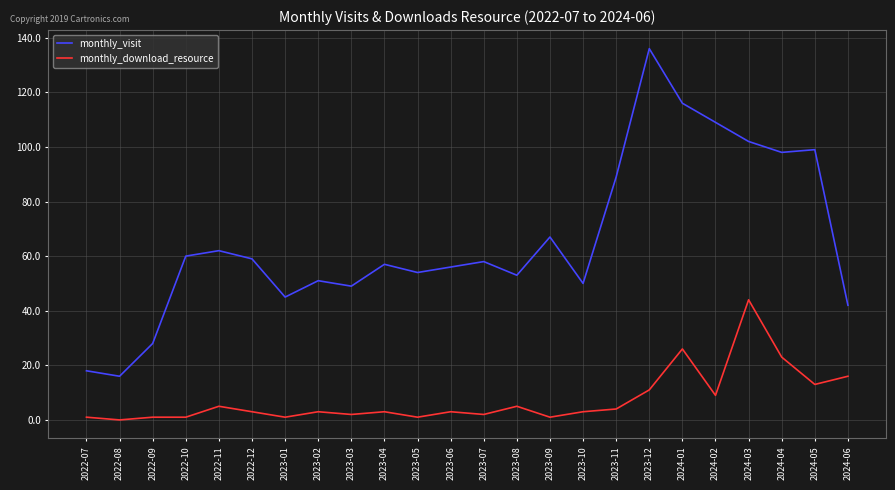

What is the total value across all series at 2022-11?

67